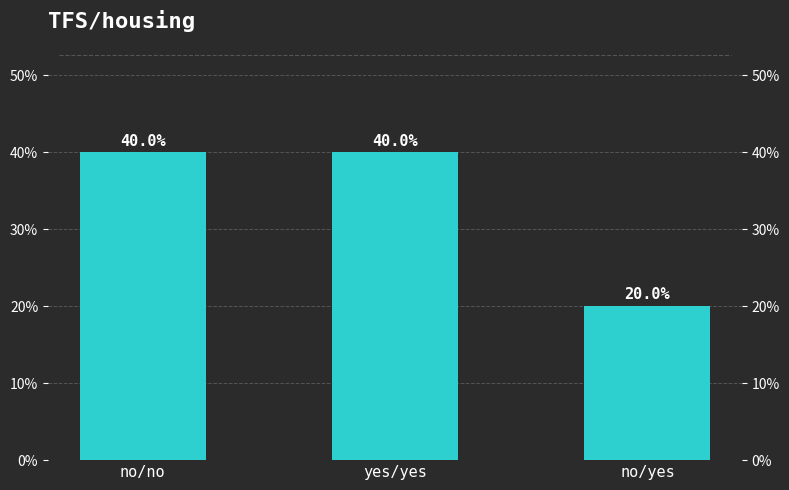

Reading left to right, extract all data points from this chart.

40	40	20